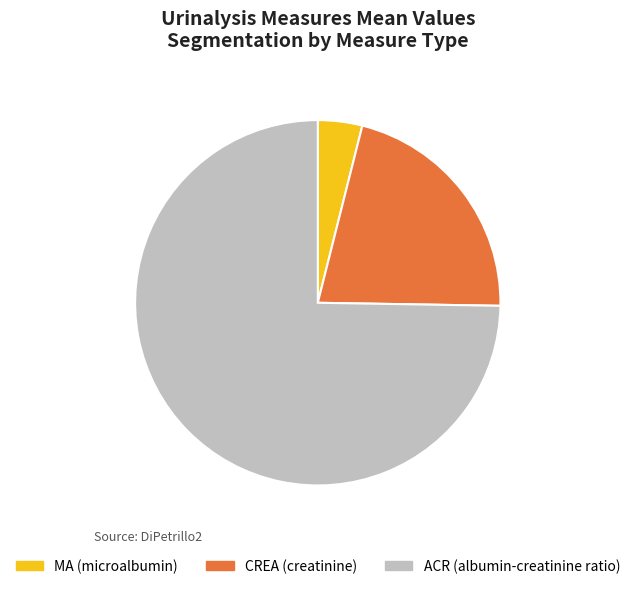

The ACR (albumin-creatinine ratio) slice represents 75% of the pie. True or false?

True